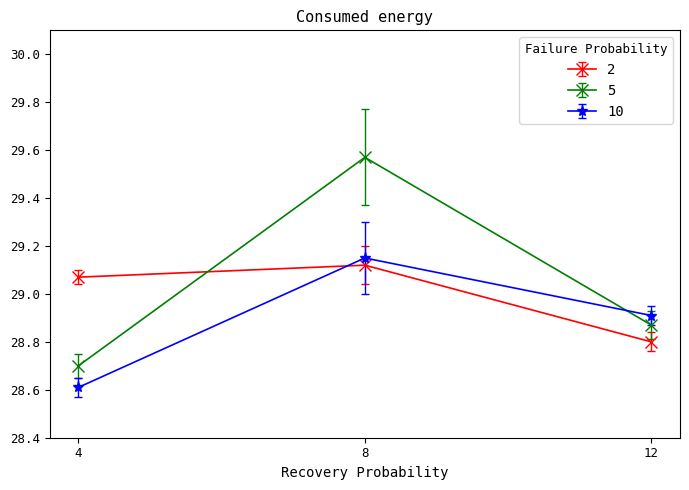

Which label corresponds to the smallest value in the chart?

4